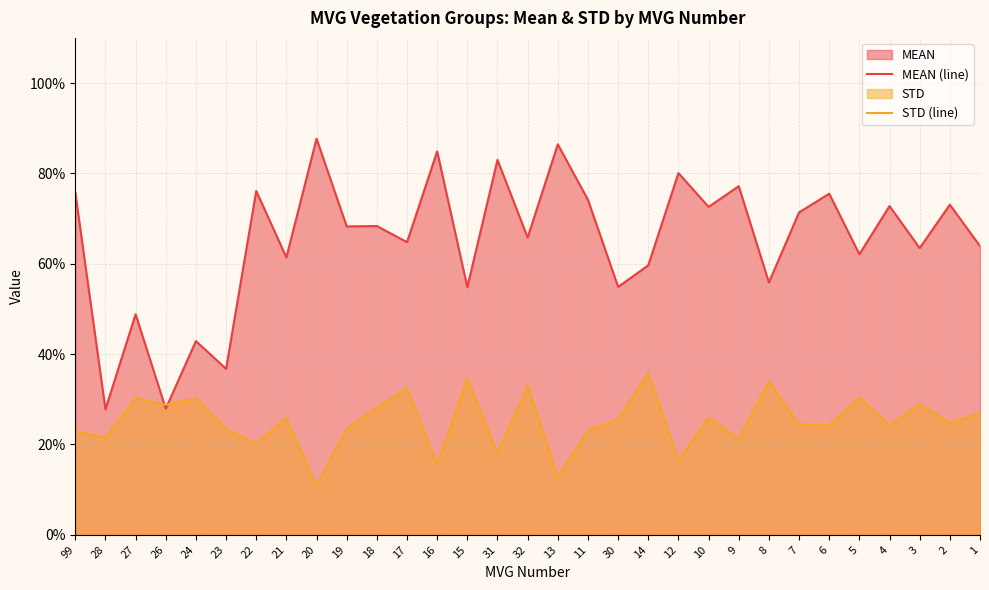

What is the total value across all series at 27?

0.8